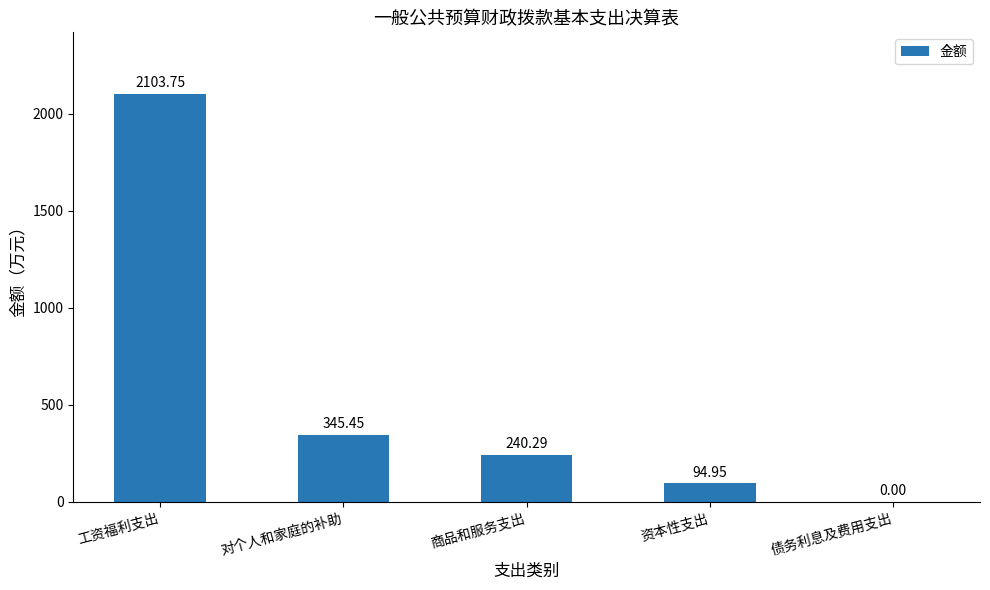

What is the sum of the values at 资本性支出 and 对个人和家庭的补助?

440.4